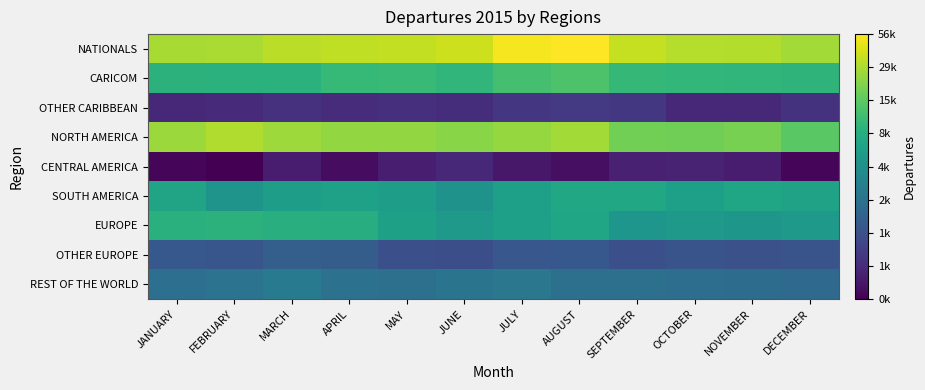

What is the difference between the highest and lowest values at MARCH?

4.3